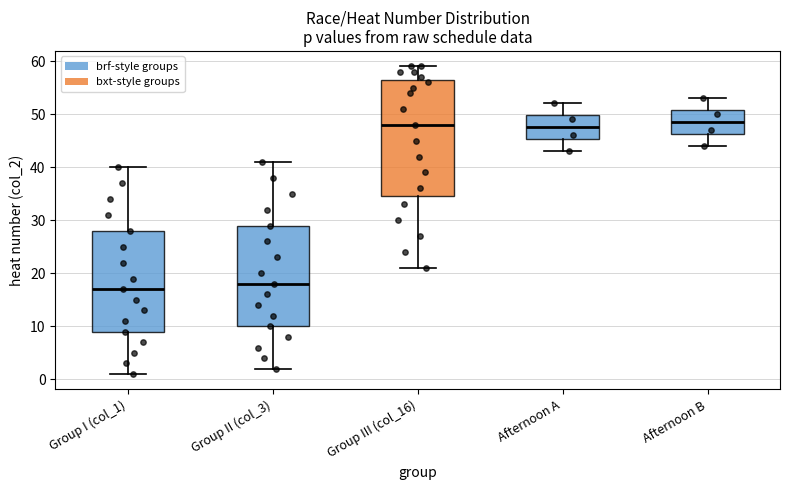

Where does the upper whisker of the box for Group II (col_3) end on the y-axis? The values are not printed on the chart, so give them approximately, as read against the axis.

41